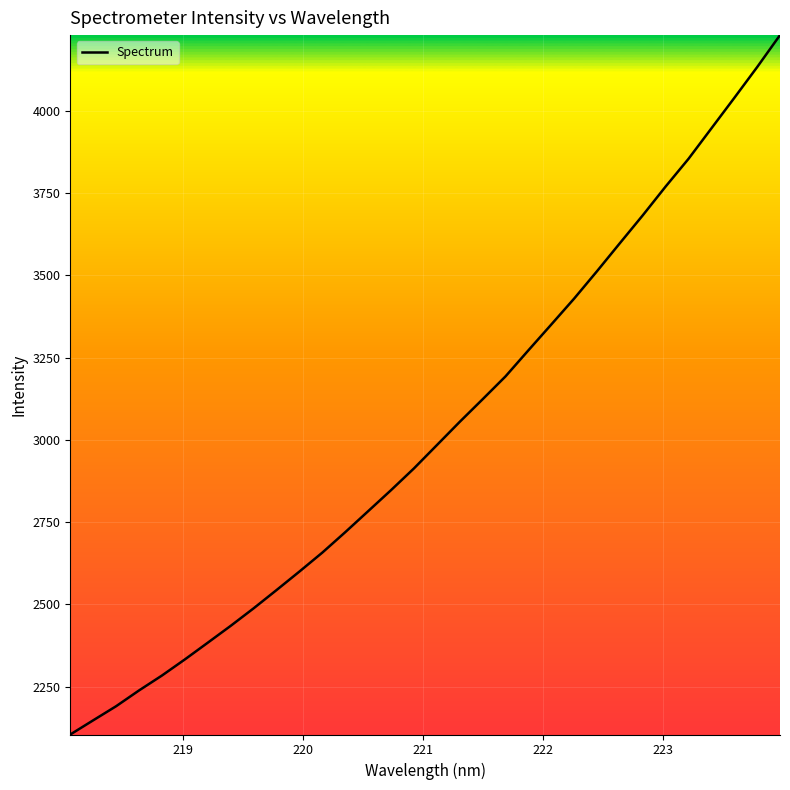

What is the difference between the maximum and minimum values?

2126.4